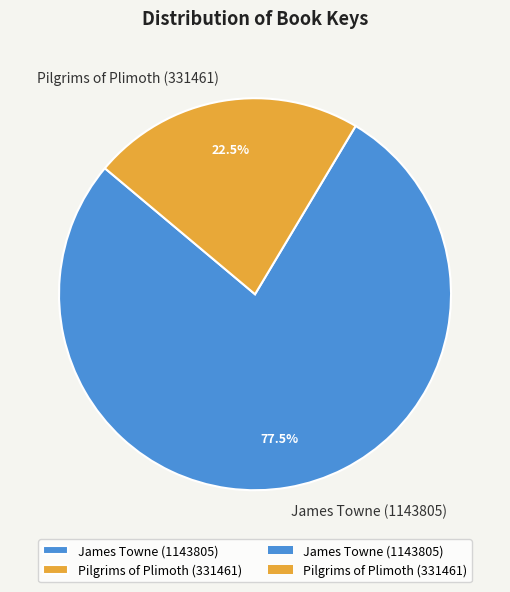

Which category accounts for the majority?

James Towne (1143805)